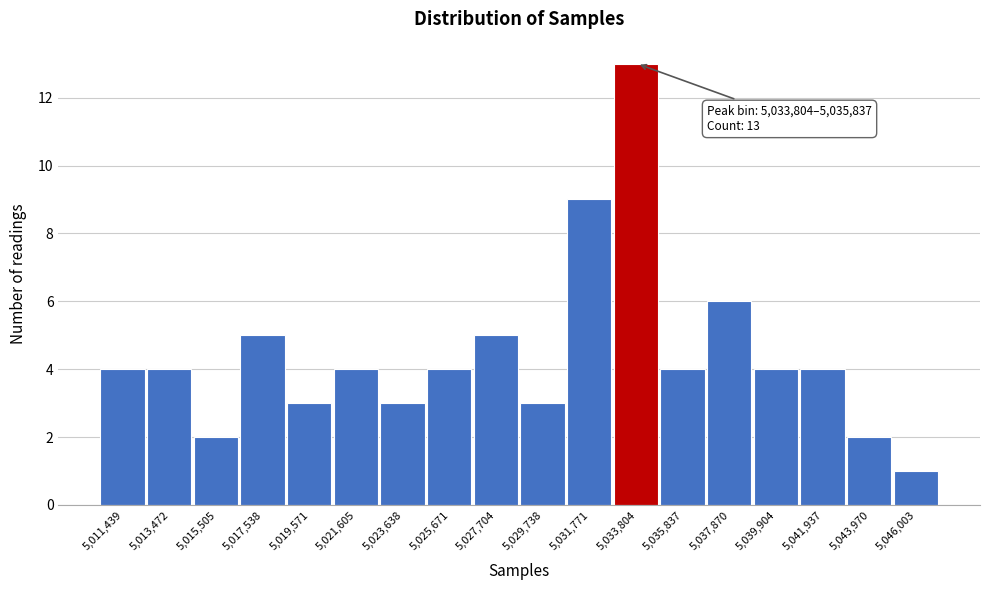

Reading left to right, transcribe all the data shown in this chart.

5,011,439=4	5,013,472=4	5,015,505=2	5,017,538=5	5,019,571=3	5,021,605=4	5,023,638=3	5,025,671=4	5,027,704=5	5,029,738=3	5,031,771=9	5,033,804=13	5,035,837=4	5,037,870=6	5,039,904=4	5,041,937=4	5,043,970=2	5,046,003=1